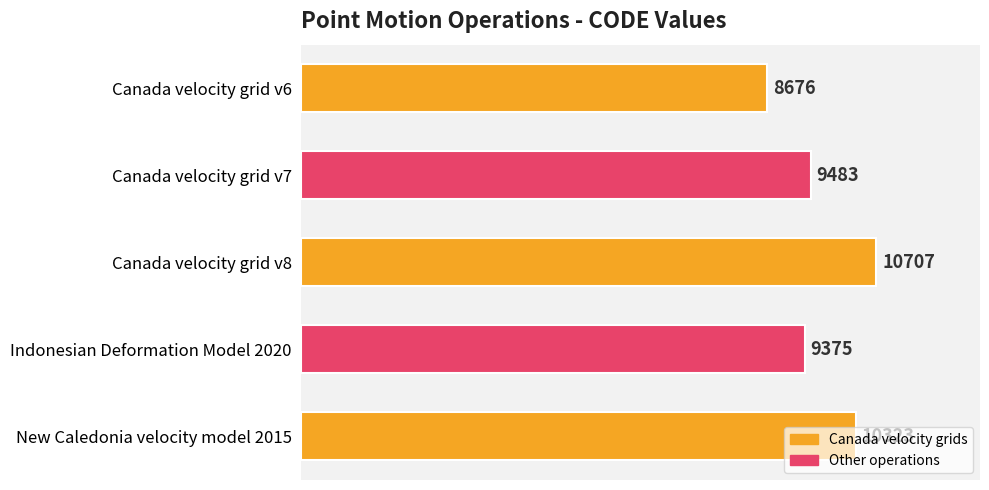

What is the difference between the second highest and second lowest values?

948